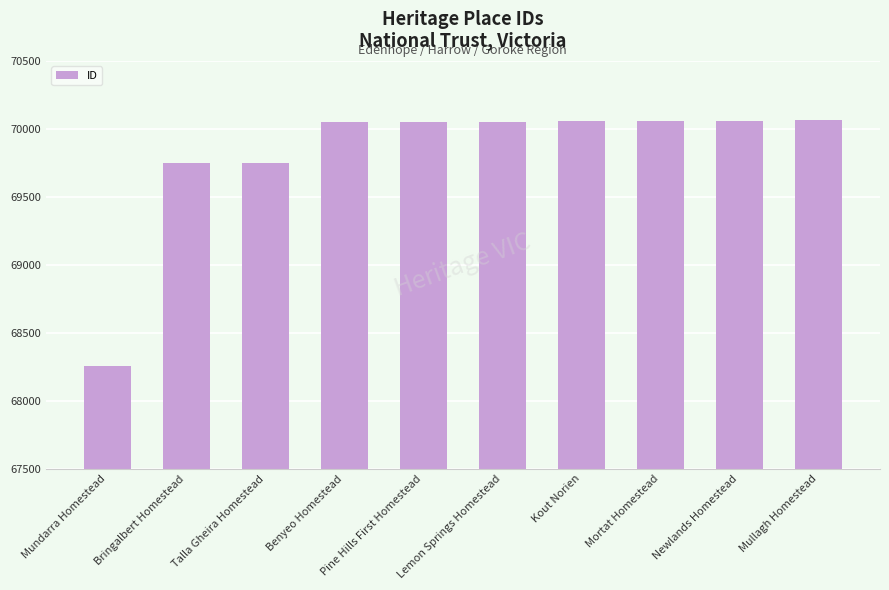

Read the value at Mortat Homestead.

70059